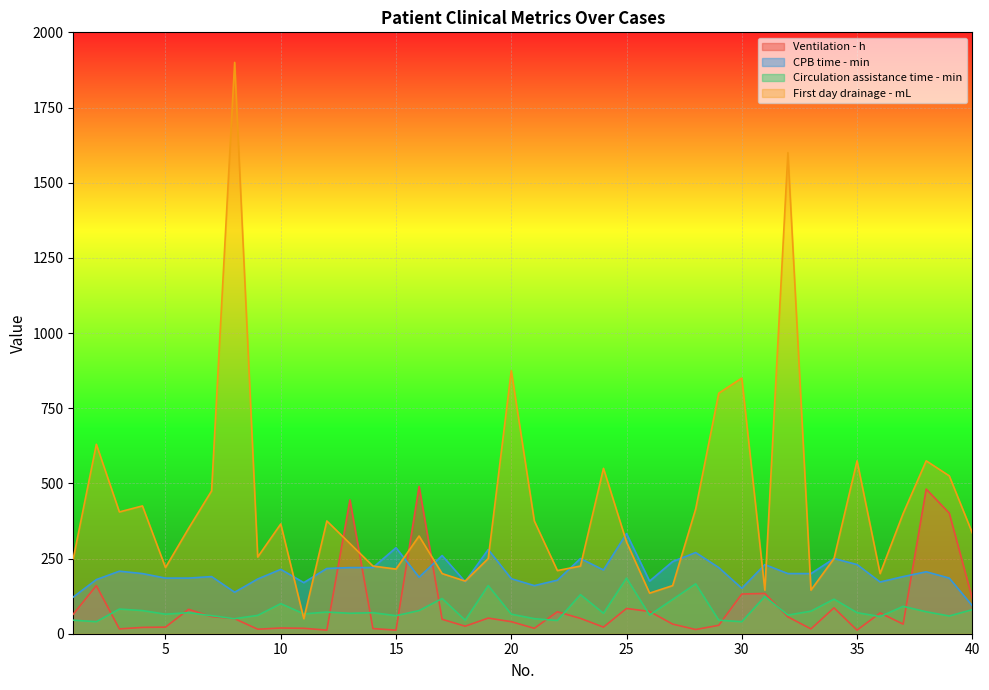

Which series has the widest spread of values?

First day drainage - mL